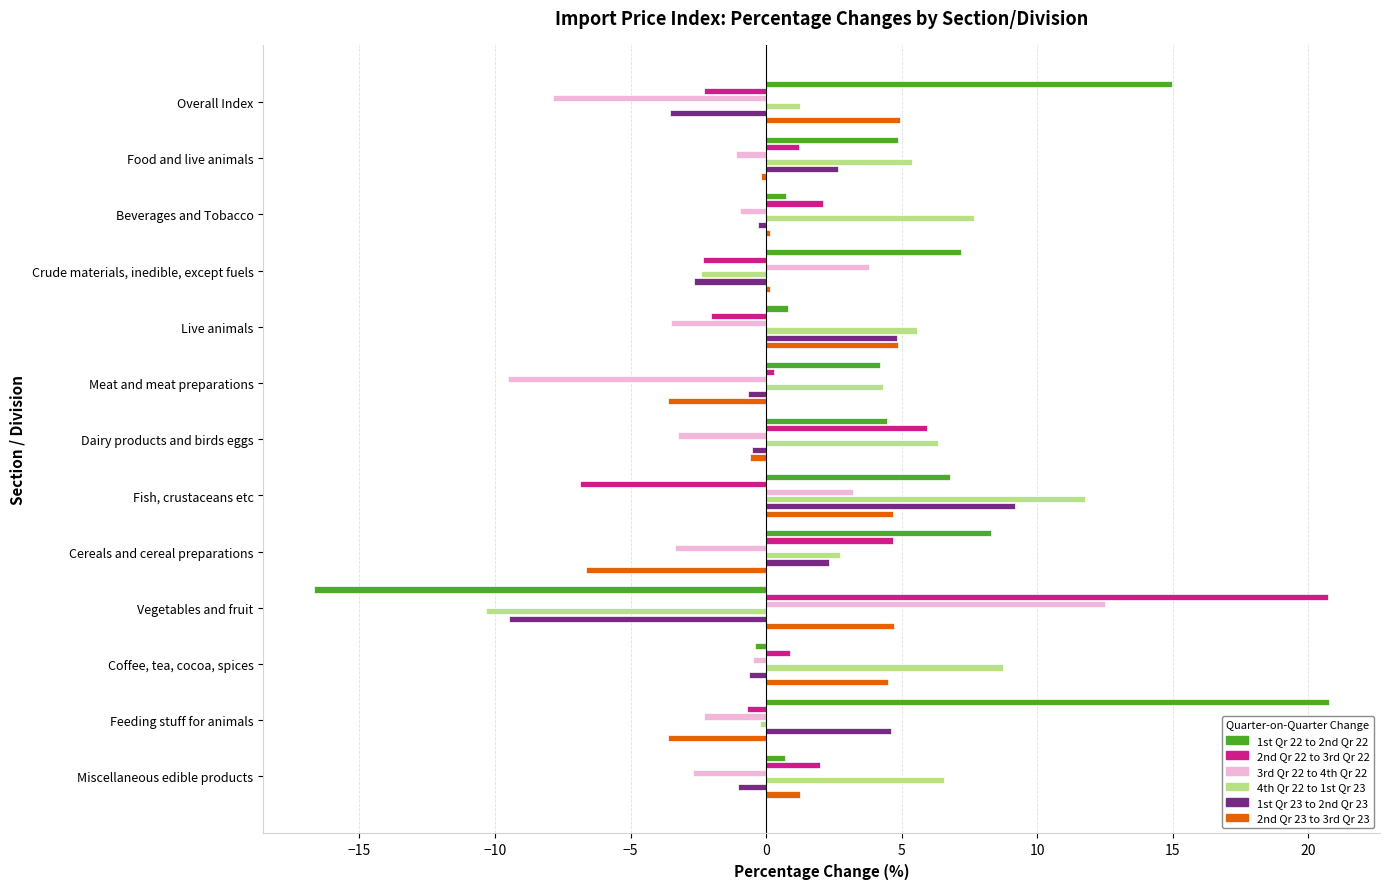

List the labels in order of 2nd Qr 23 to 3rd Qr 23 value, smallest first.

Cereals and cereal preparations, Feeding stuff for animals, Meat and meat preparations, Dairy products and birds eggs, Food and live animals, Crude materials, inedible, except fuels, Beverages and Tobacco, Miscellaneous edible products, Coffee, tea, cocoa, spices, Fish, crustaceans etc, Vegetables and fruit, Live animals, Overall Index